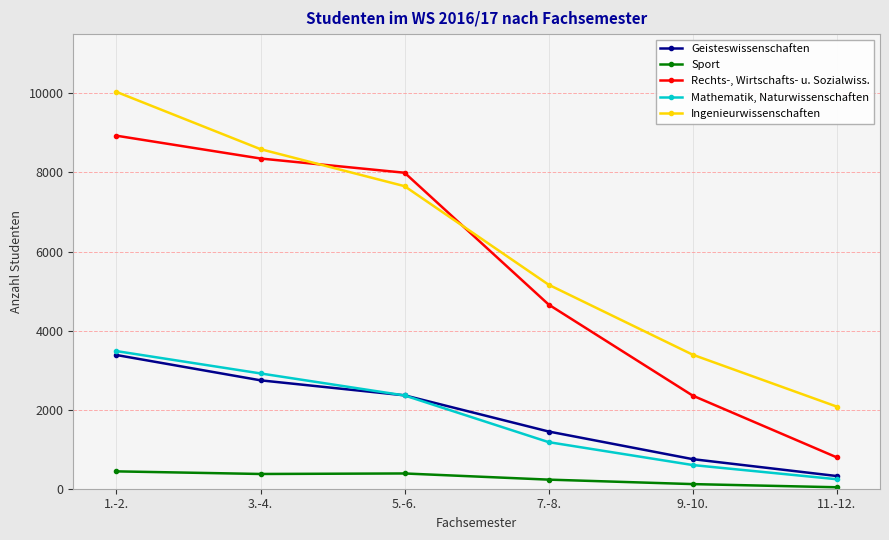

Which series changed the most between 1.-2. and 3.-4.?

Ingenieurwissenschaften